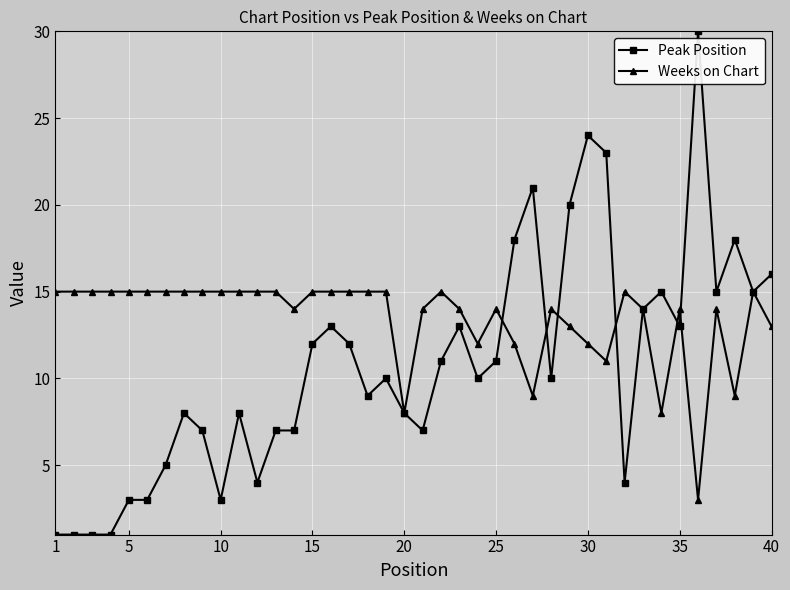

What is the maximum value shown in the chart?

30